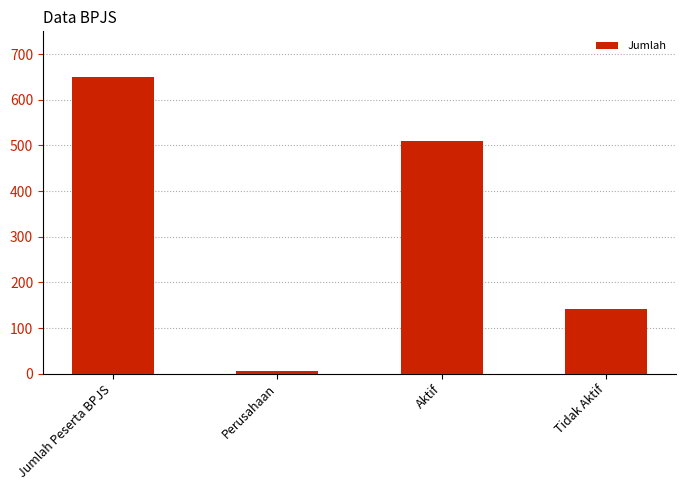

What is the average value?

327